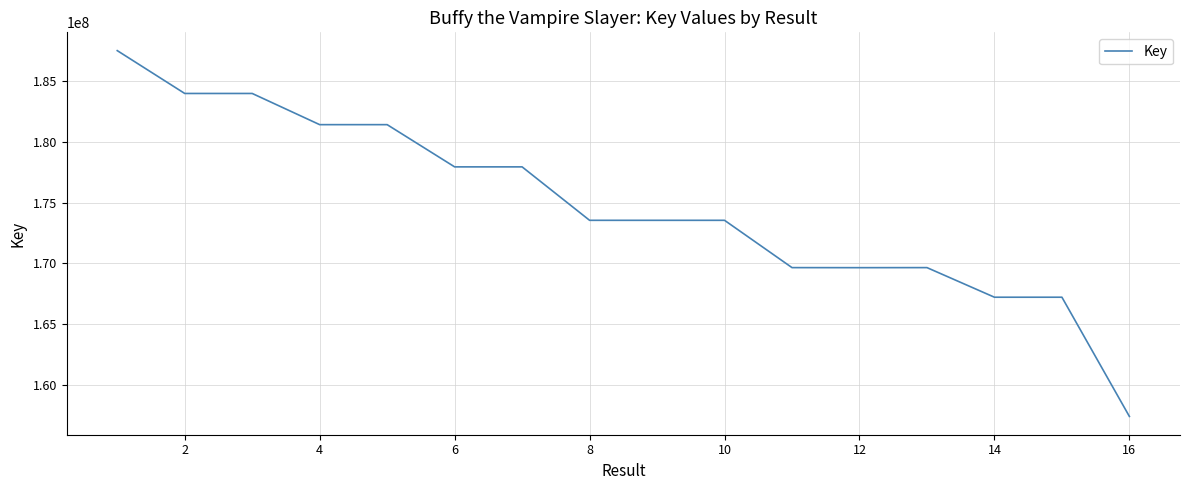

What is the greatest value displayed?

187499233